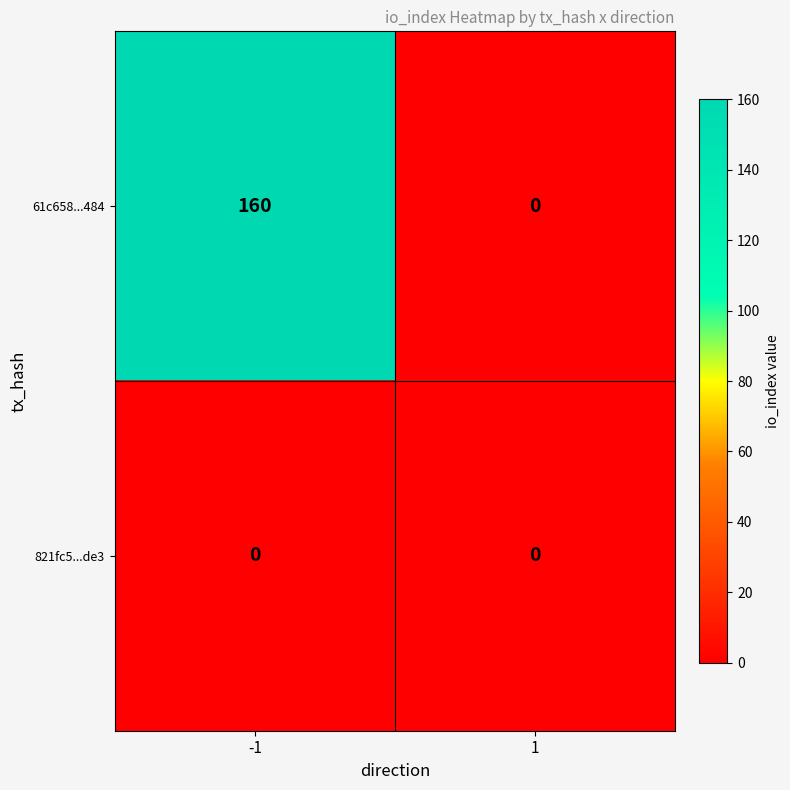

The value of 61c658...484 at -1 is 71. True or false?

False